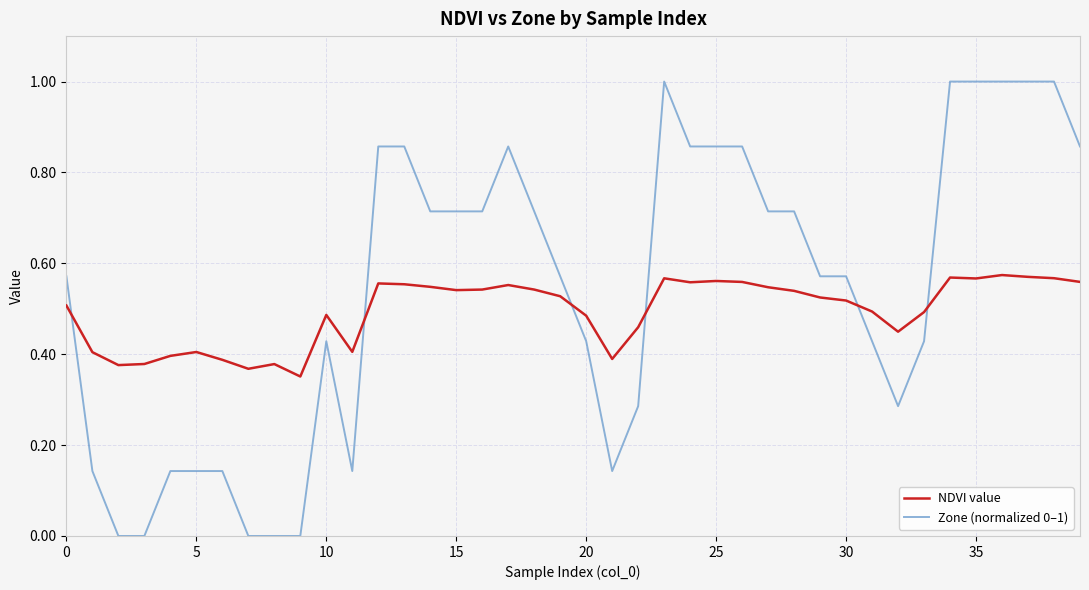

Which series ends up on top after the final intersection of Zone (normalized 0–1) and NDVI value?

Zone (normalized 0–1)